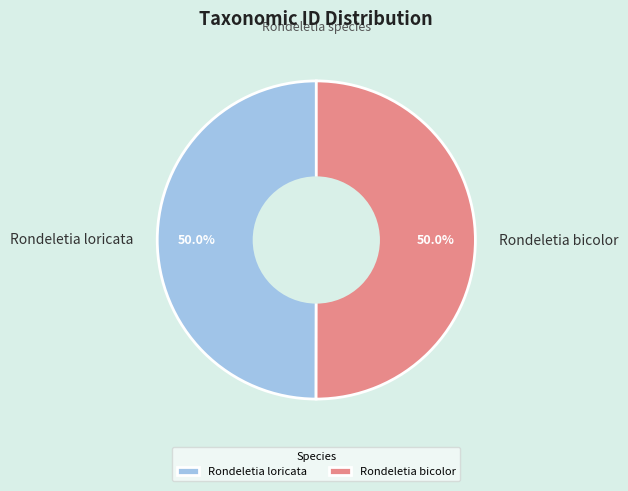

Is the sum of Rondeletia bicolor and Rondeletia loricata greater than half?

Yes